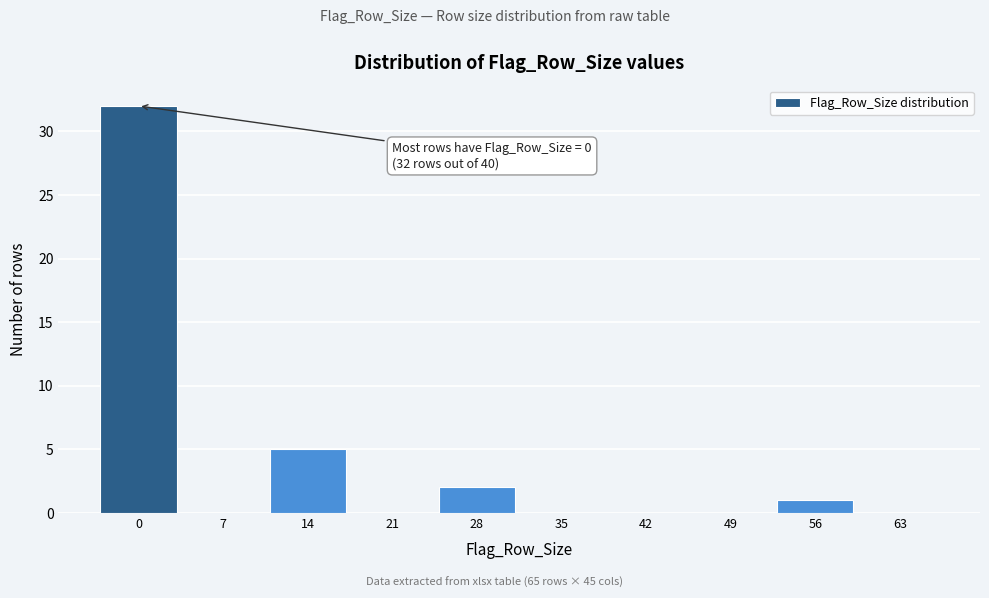

Reading right to left, list all the values displayed in this chart.

63=0	56=1	49=0	42=0	35=0	28=2	21=0	14=5	7=0	0=32